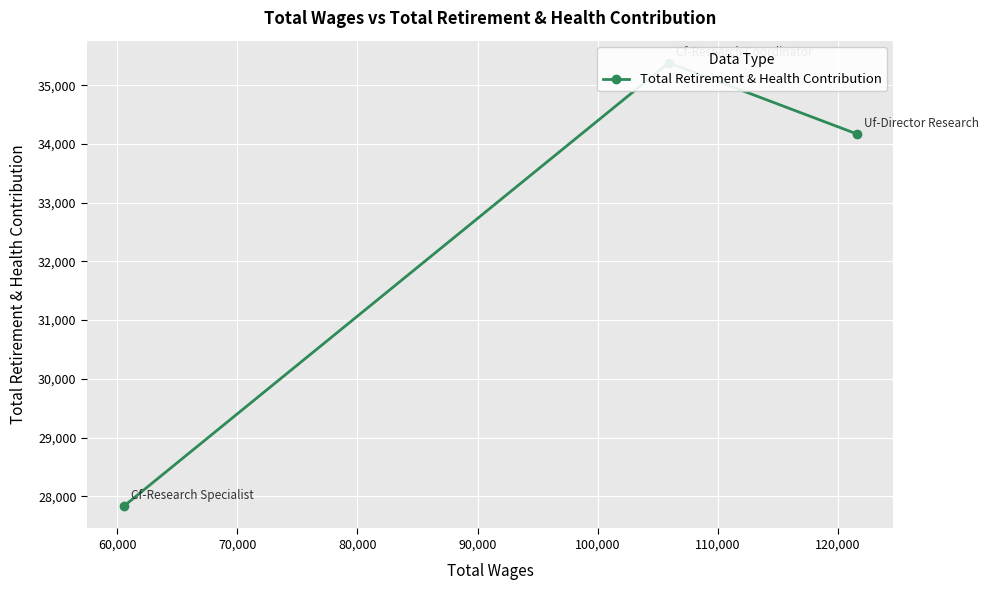

What is the average value?

32462